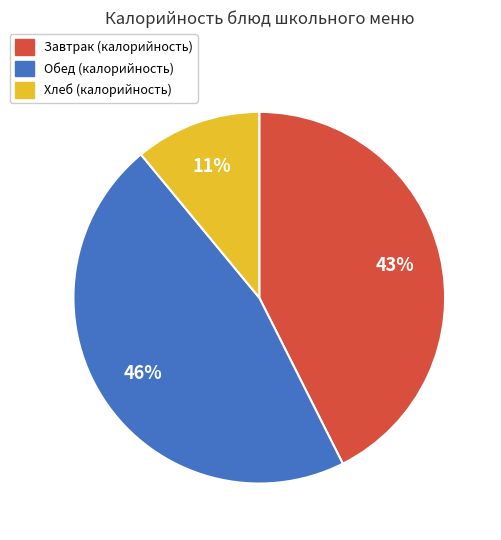

How many slices are in this pie chart?

3